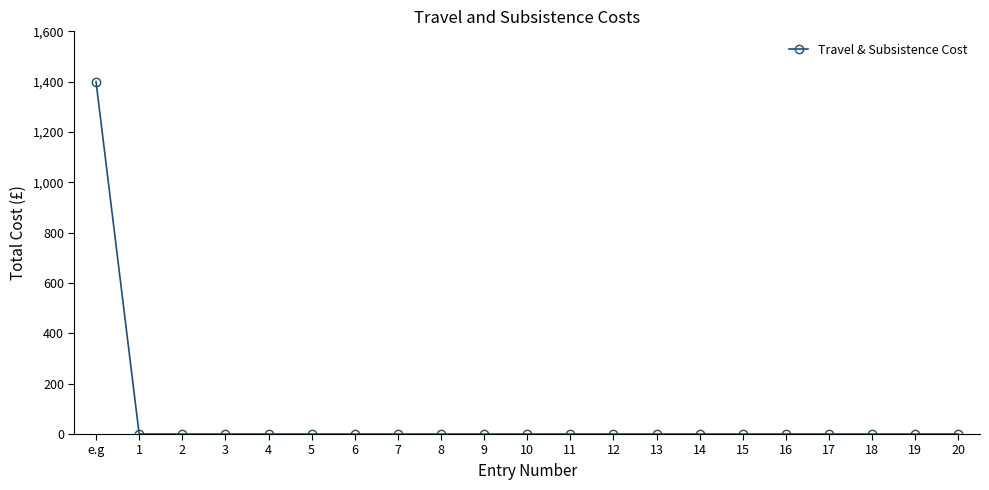

Is it true that the value at 13 is 0?

True